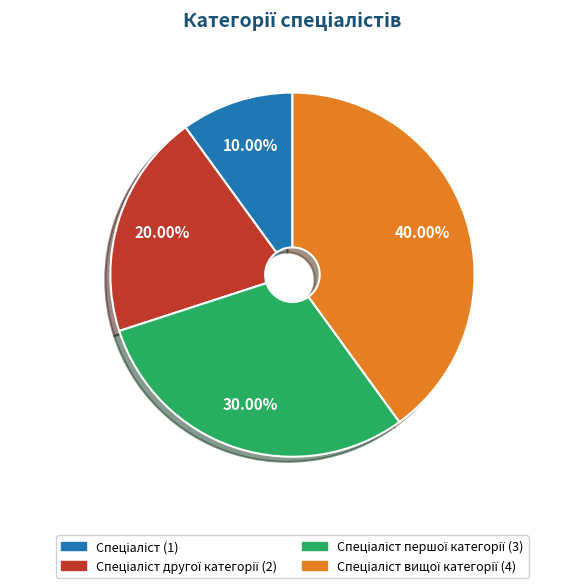

Is there any slice that represents more than half of the pie?

No